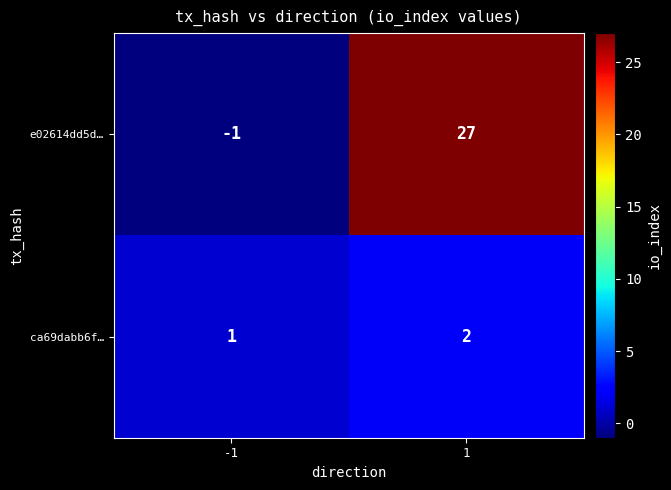

What is the average value of the e02614dd5d… series?

13